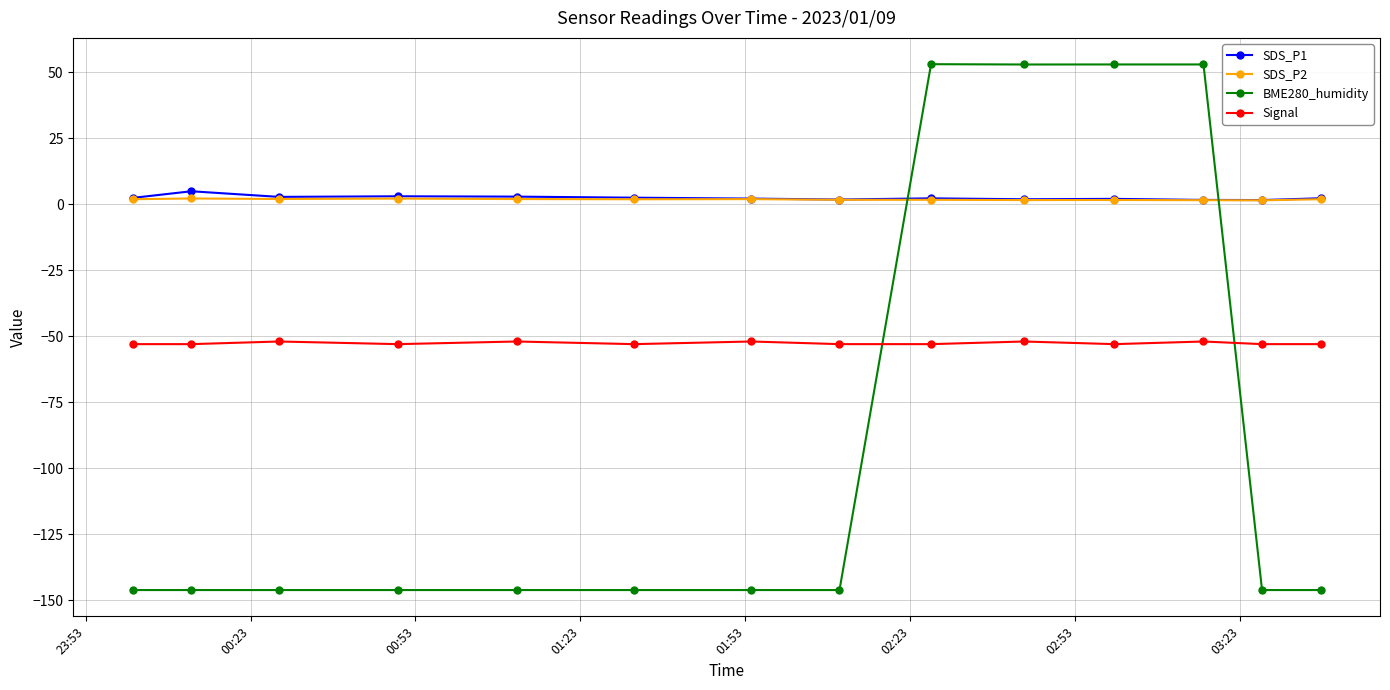

Which series has the widest spread of values?

BME280_humidity